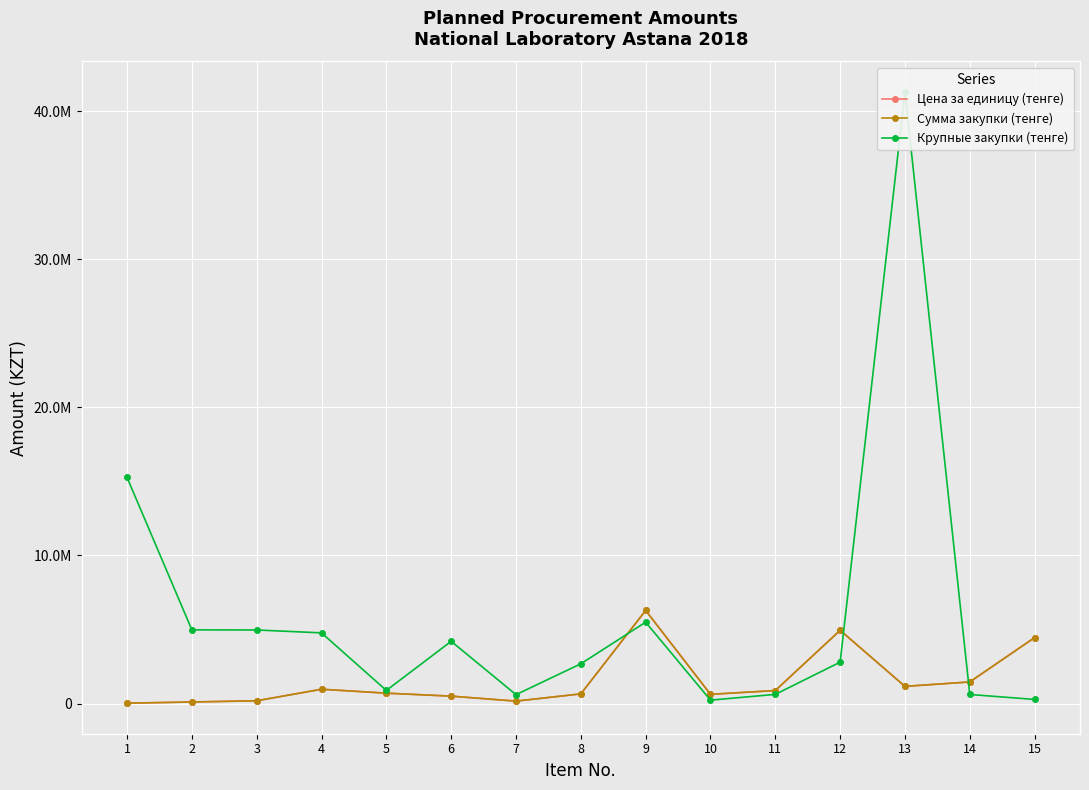

What is the average value of the Крупные закупки (тенге) series?

5982391